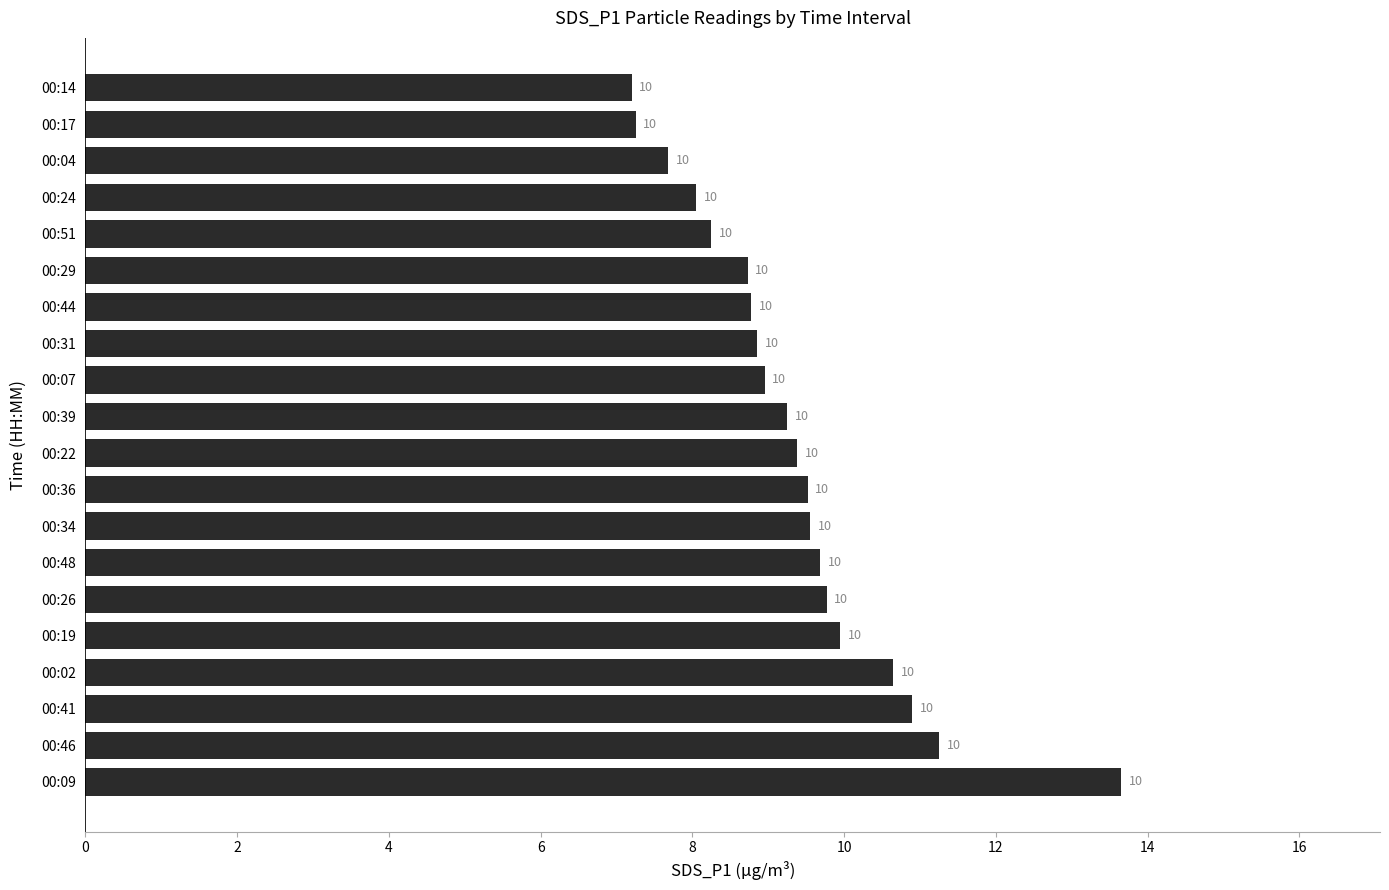

What is the greatest value displayed?

13.7